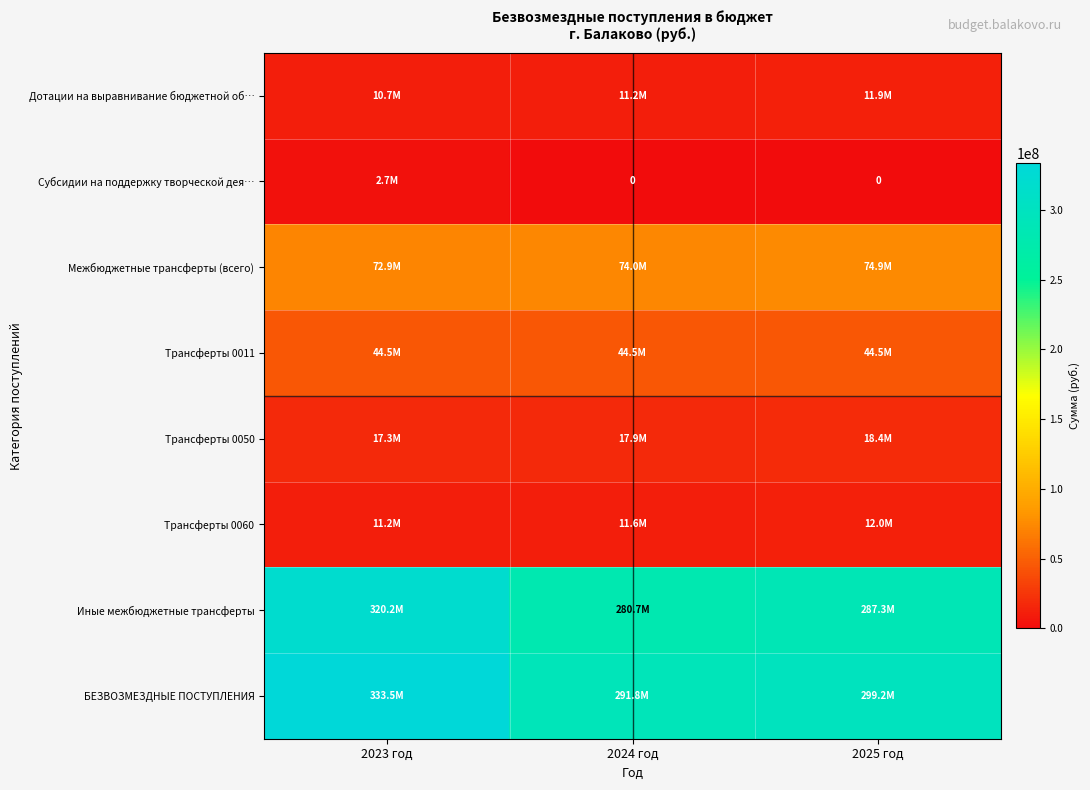

What value does the Дотации на выравнивание бюджетной об… series have at 2024 год?

11186800.0